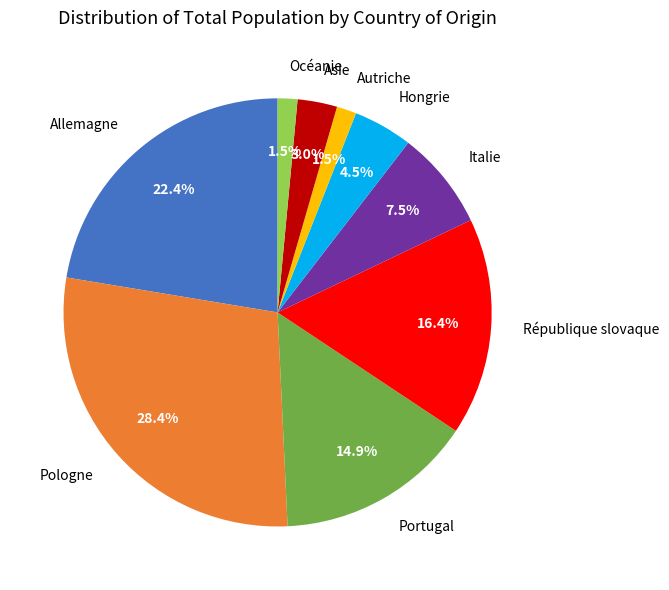

Between Portugal and Allemagne, which is larger?

Allemagne